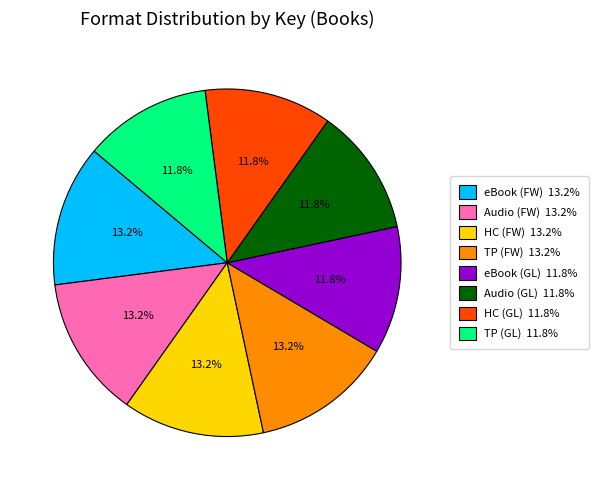

Is there a majority slice in this chart?

No